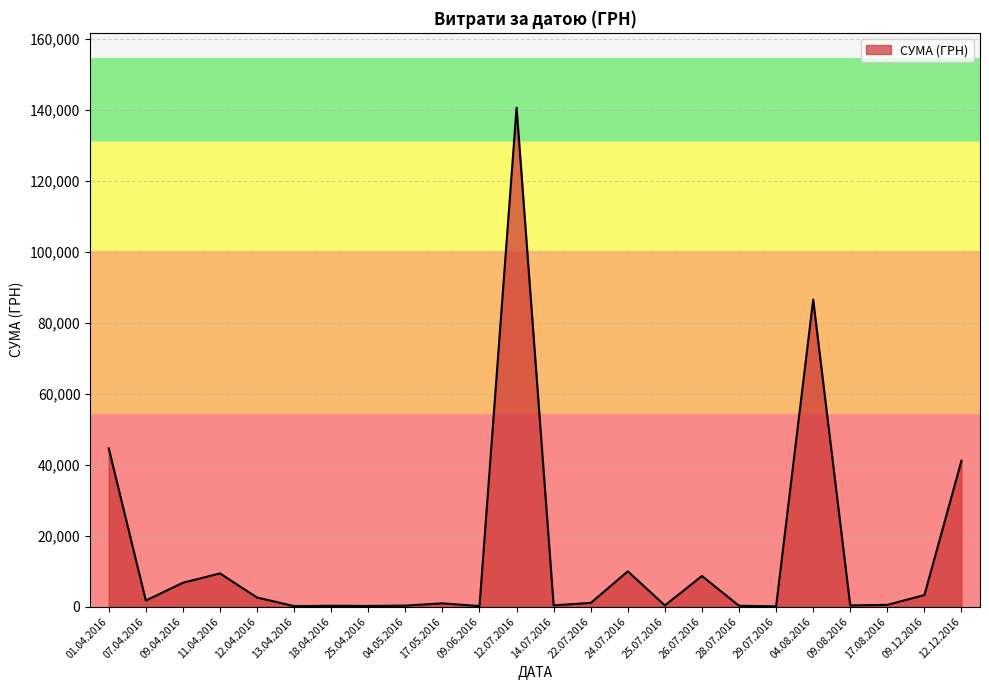

What is the maximum value shown in the chart?

140706.2